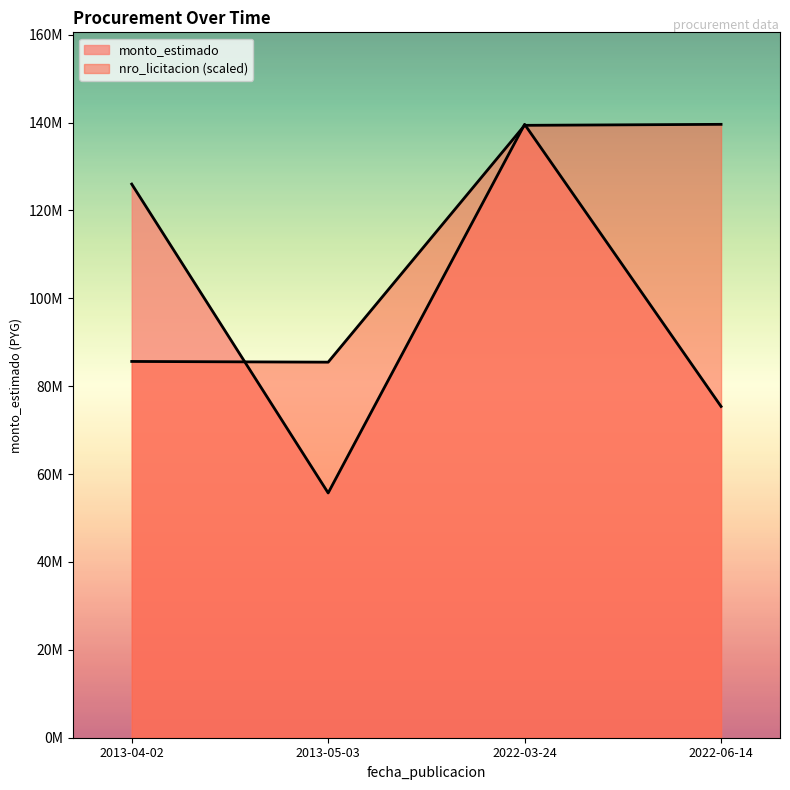

Reading right to left, what are all the values shown in this chart?

monto_estimado: 2022-06-14=75389435.0	2022-03-24=139597810.0	2013-05-03=55705000.0	2013-04-02=126000000.0
nro_licitacion: 2022-06-14=139597810.0	2022-03-24=139373310.0	2013-05-03=85473055.9	2013-04-02=85634737.1